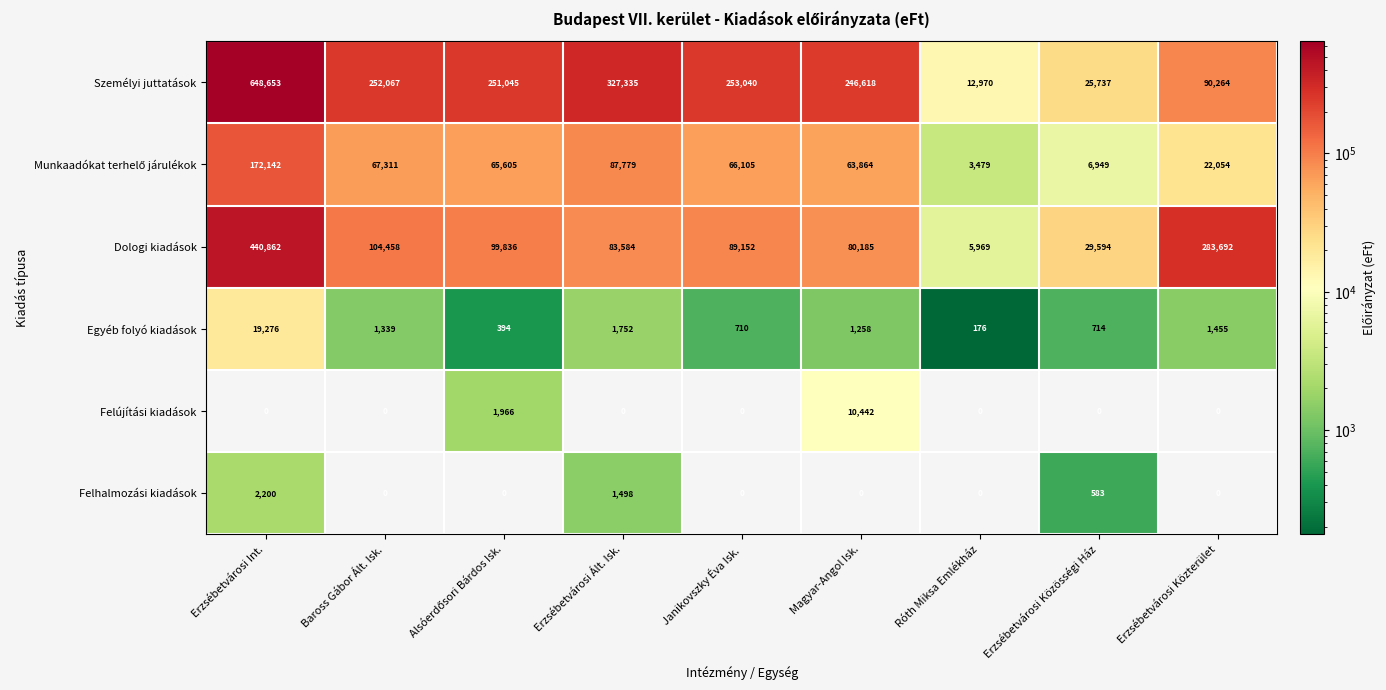

Between Baross Gábor Ált. Isk. and Erzsébetvárosi Közterület, which series saw the biggest shift?

Dologi kiadások